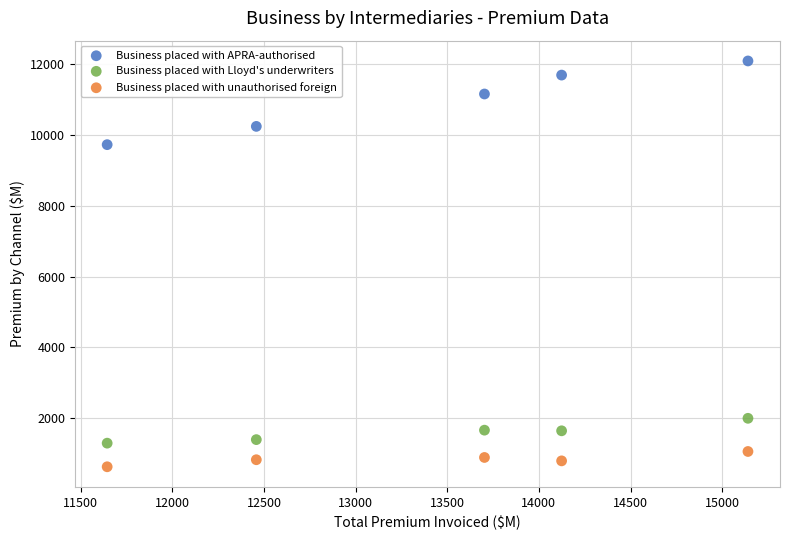

Which series reaches the maximum Y coordinate?

Business placed with APRA-authorised